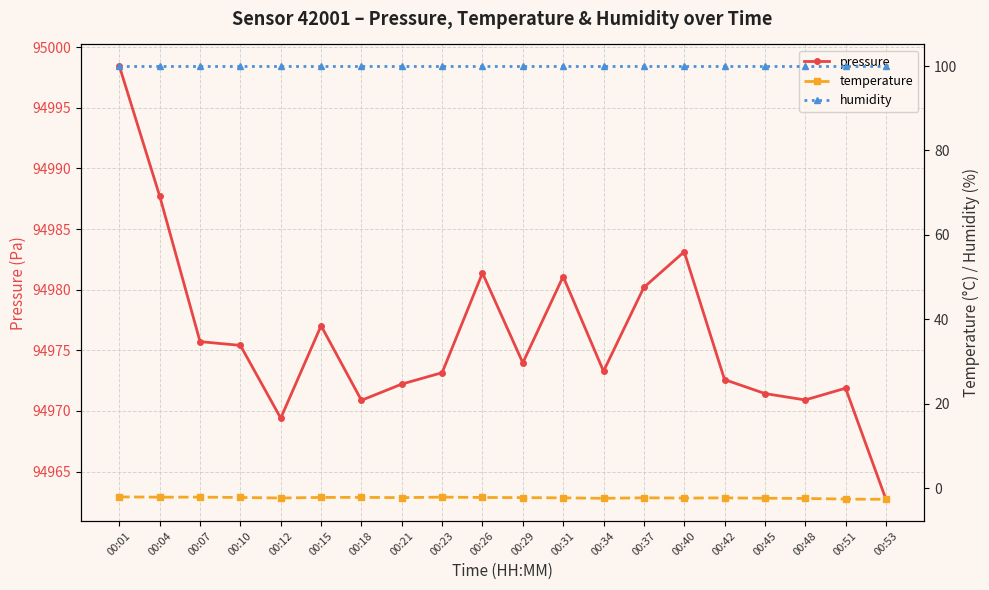

True or false: temperature has more than 0 points higher than both neighbors.

True